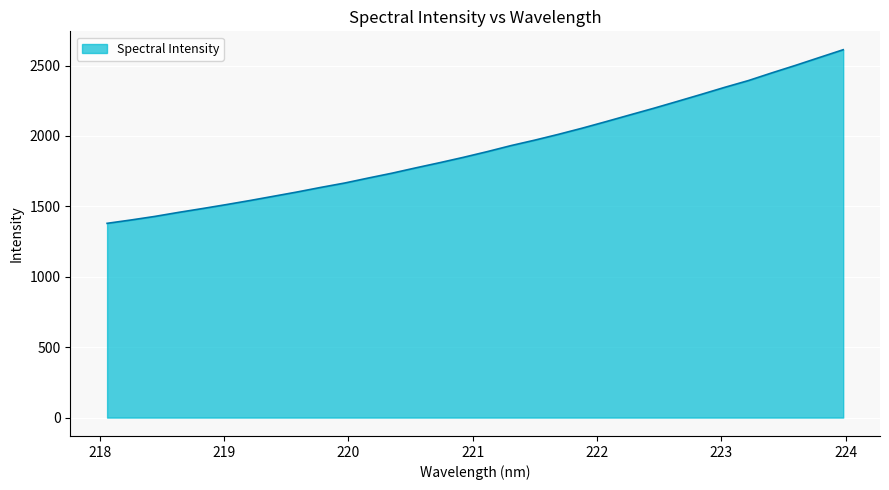

What is the greatest value displayed?

2612.8